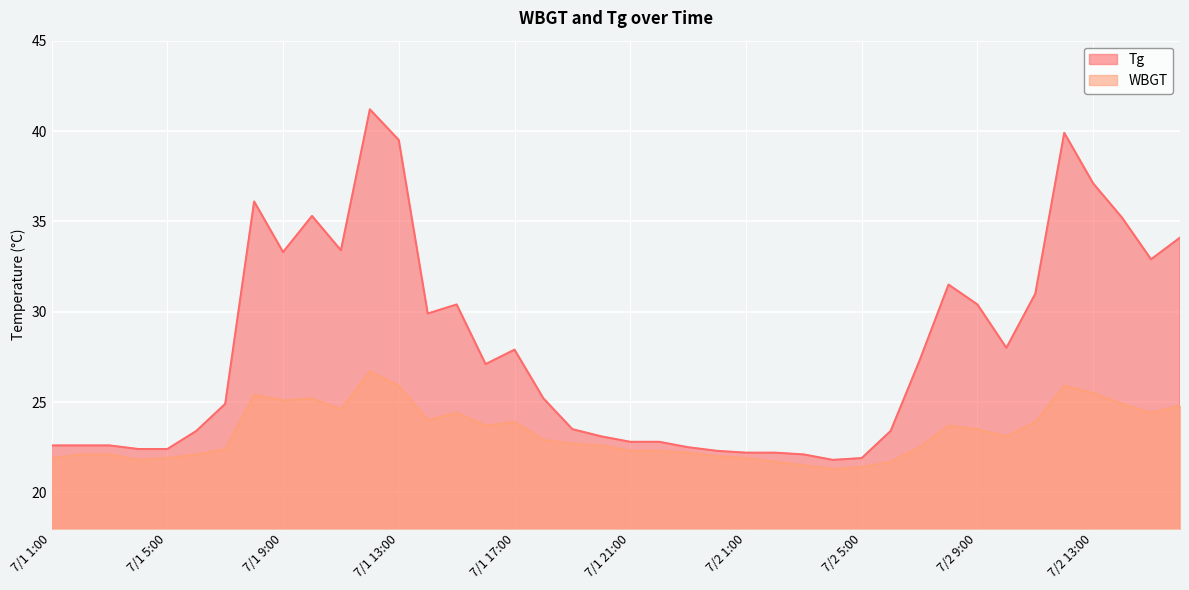

Which category has the lowest value across all series?

7/2 4:00